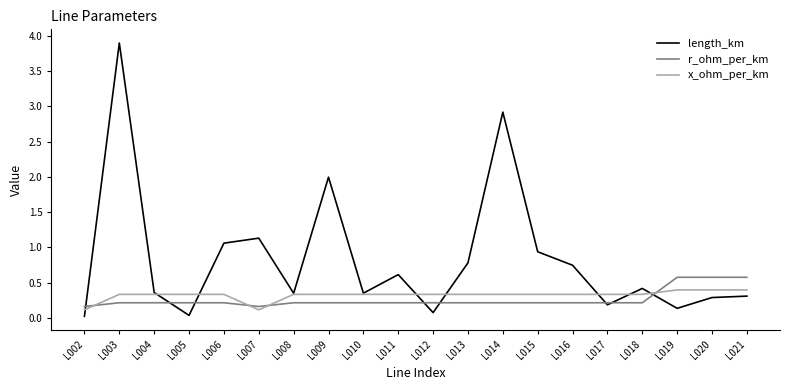

What are all the series names shown in the legend?

length_km, r_ohm_per_km, x_ohm_per_km